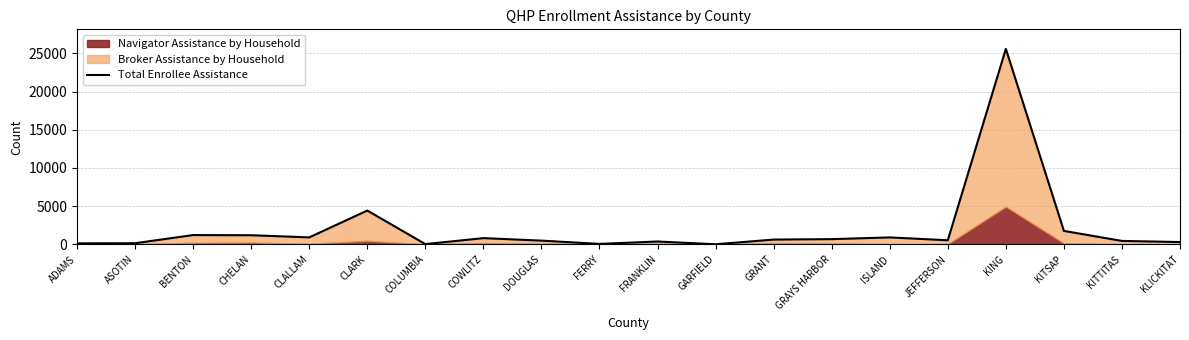

What is the difference between the maximum and minimum values?

25571